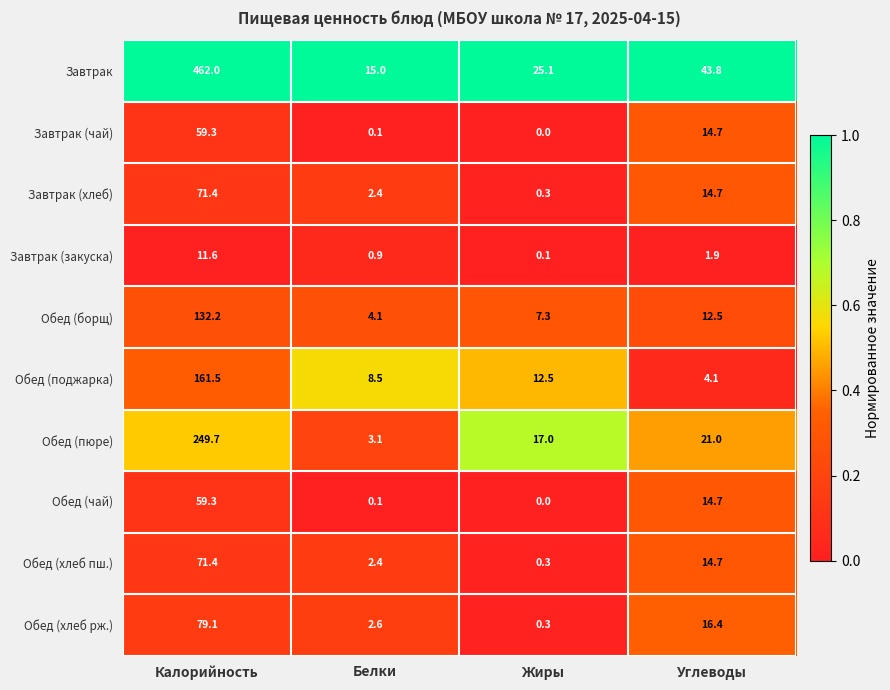

Which series has the largest total across all categories?

Завтрак